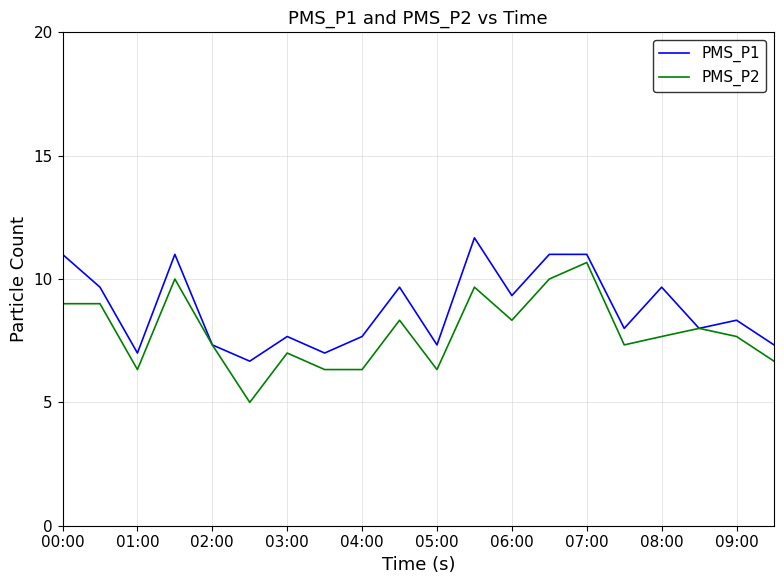

Which series has the largest total across all categories?

PMS_P1